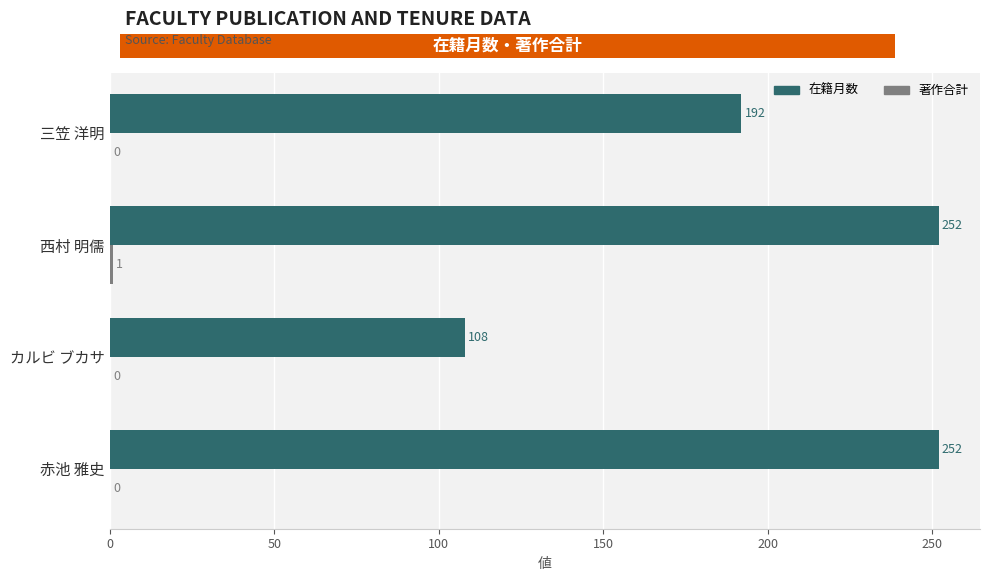

At which label is 在籍月数 closest to 180?

三笠 洋明